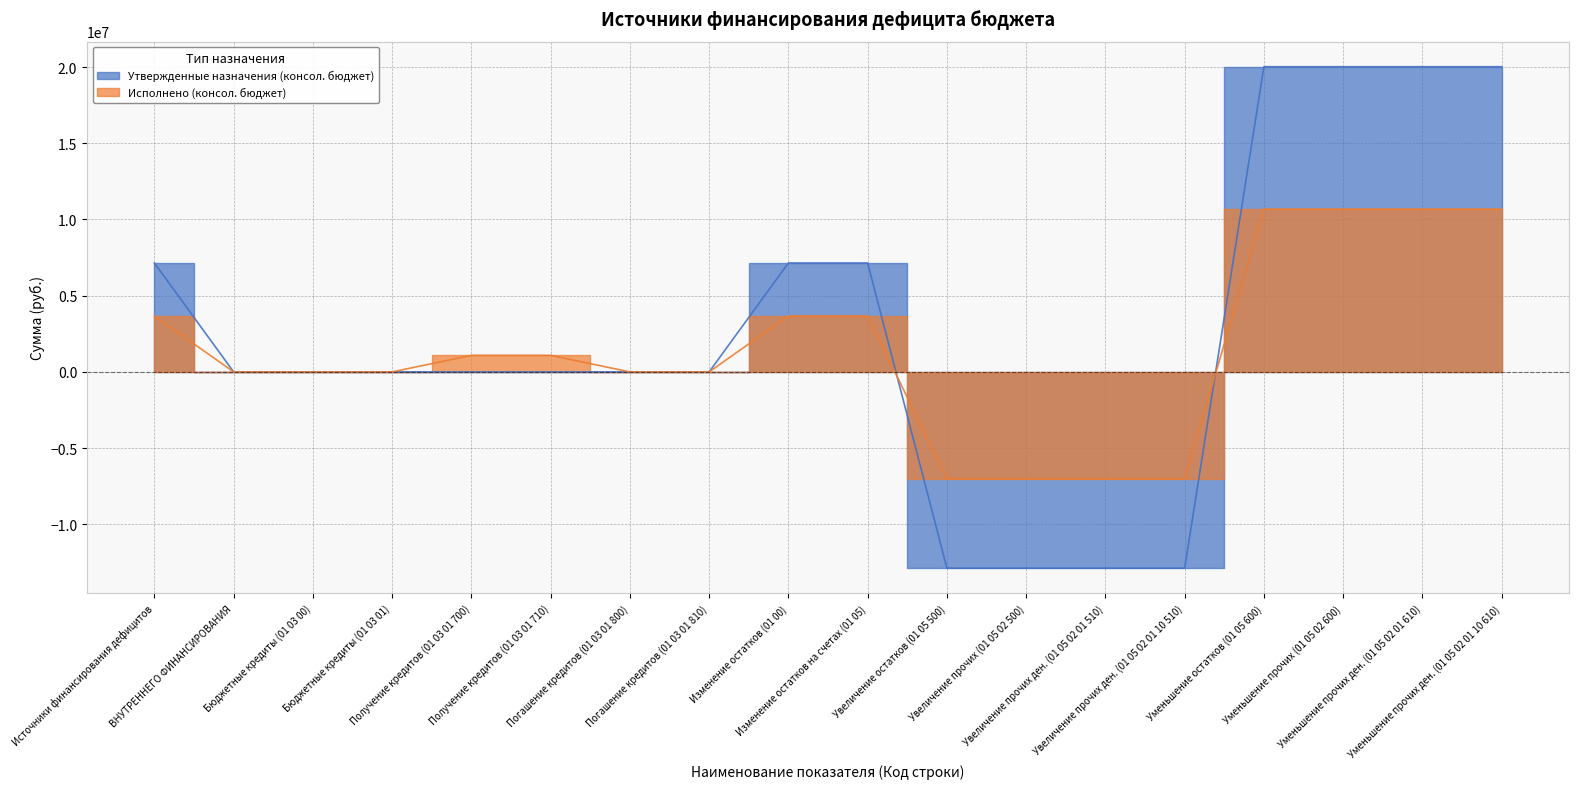

Which series has the largest total across all categories?

Утвержденные назначения (консол. бюджет)